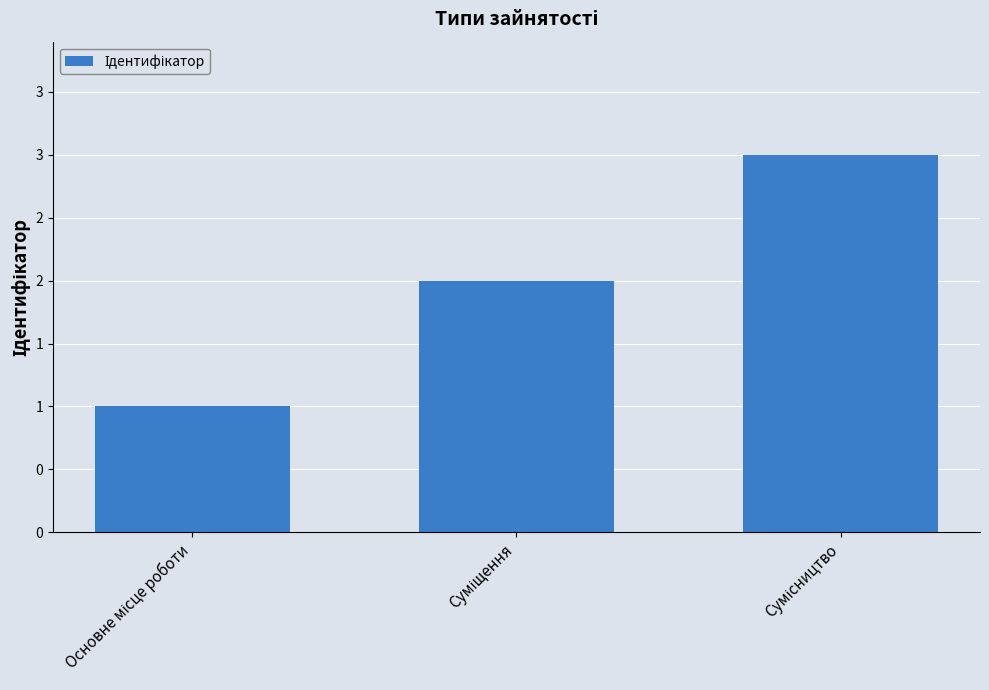

Rank the categories by value from highest to lowest.

Сумісництво, Суміщення, Основне місце роботи